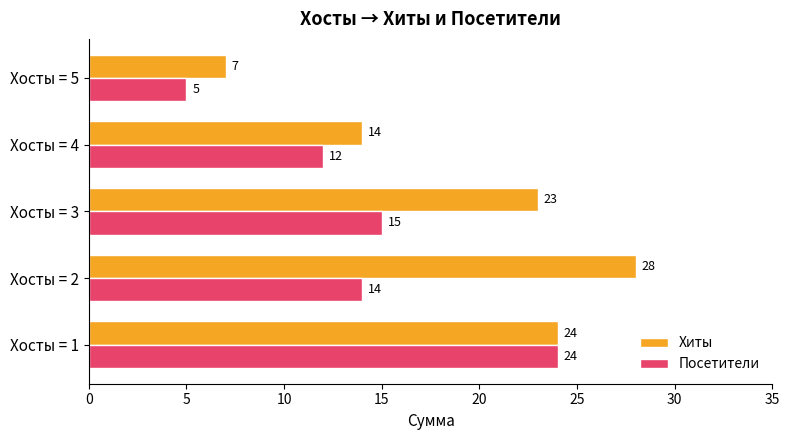

What is the difference between the second highest and second lowest values in the Посетители series?

3